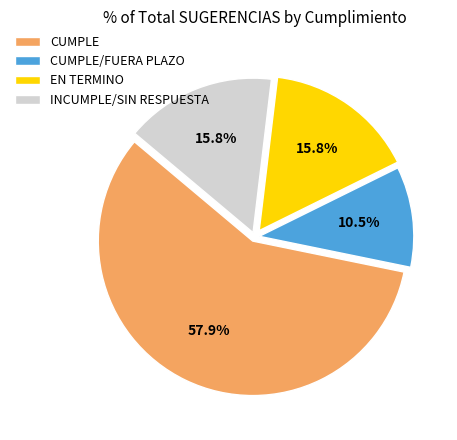

What percentage do CUMPLE/FUERA PLAZO and CUMPLE together represent?

68.4%